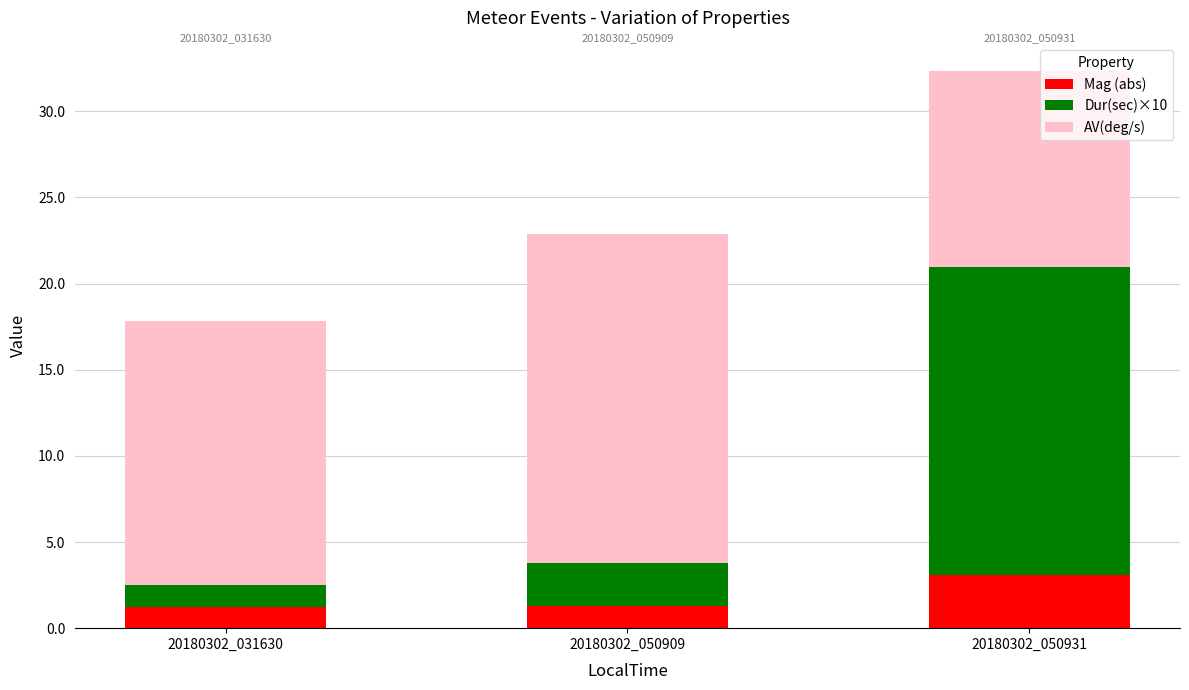

At which label does Mag (abs) reach its peak?

20180302_050931